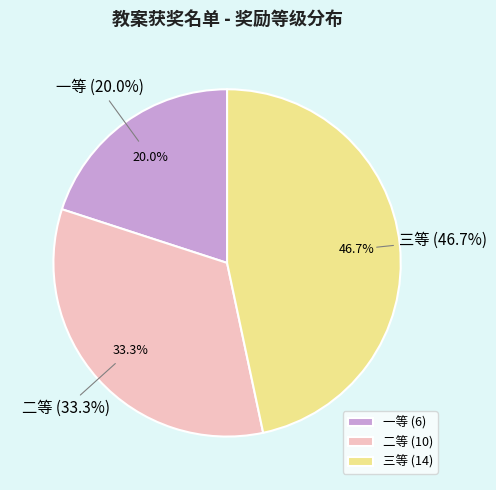

Is there any slice that represents more than half of the pie?

No